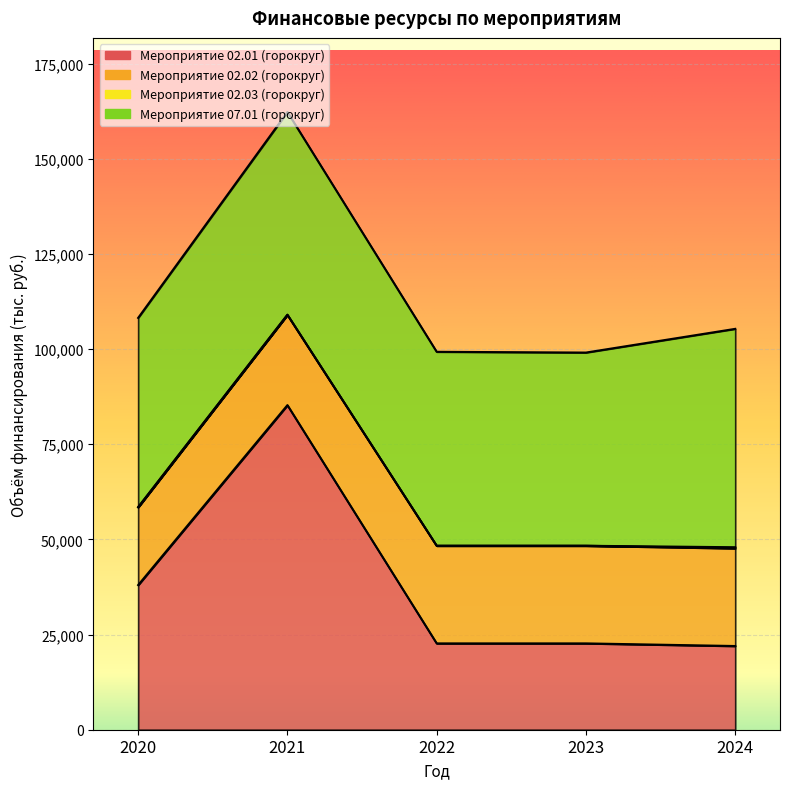

What is the value of the Мероприятие 02.01 (горокруг) point at the 2nd from the left?

85261.7